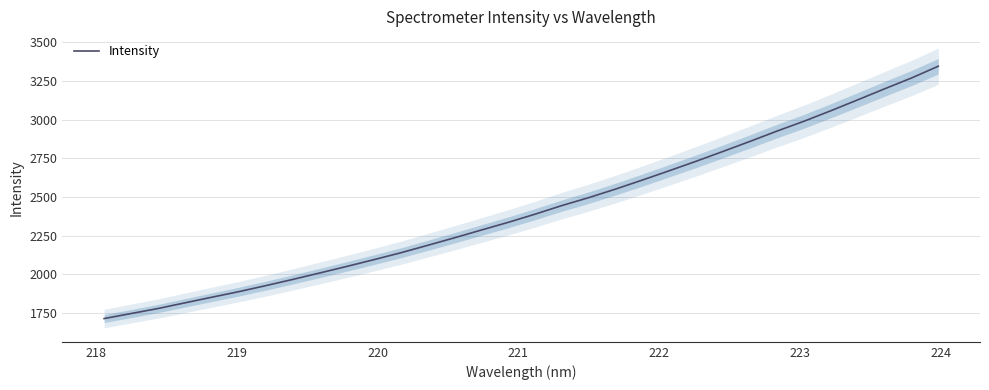

What is the maximum value for Intensity?

3345.1